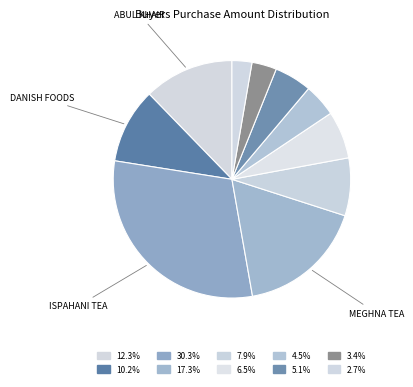

How many slices are in this pie chart?

10